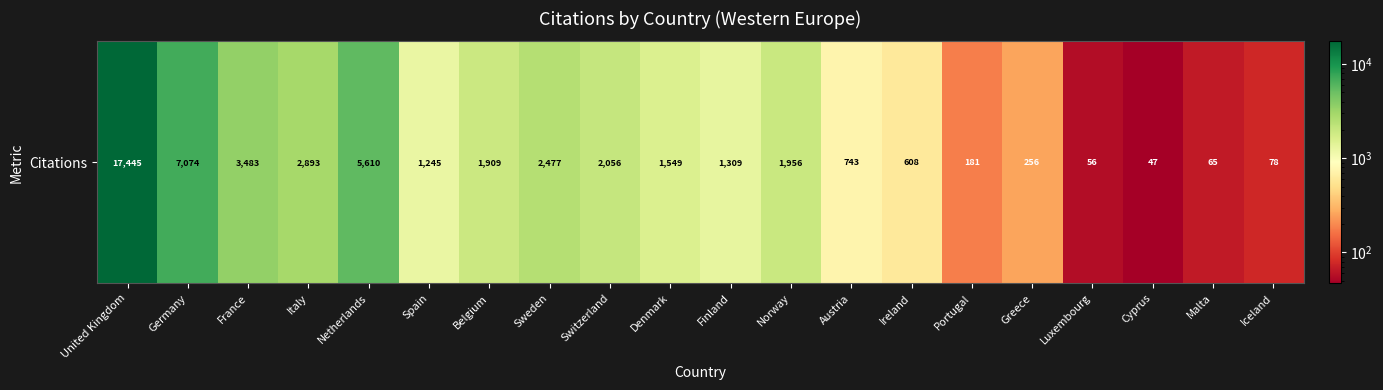

List the labels in order of value, largest first.

United Kingdom, Germany, Netherlands, France, Italy, Sweden, Switzerland, Norway, Belgium, Denmark, Finland, Spain, Austria, Ireland, Greece, Portugal, Iceland, Malta, Luxembourg, Cyprus